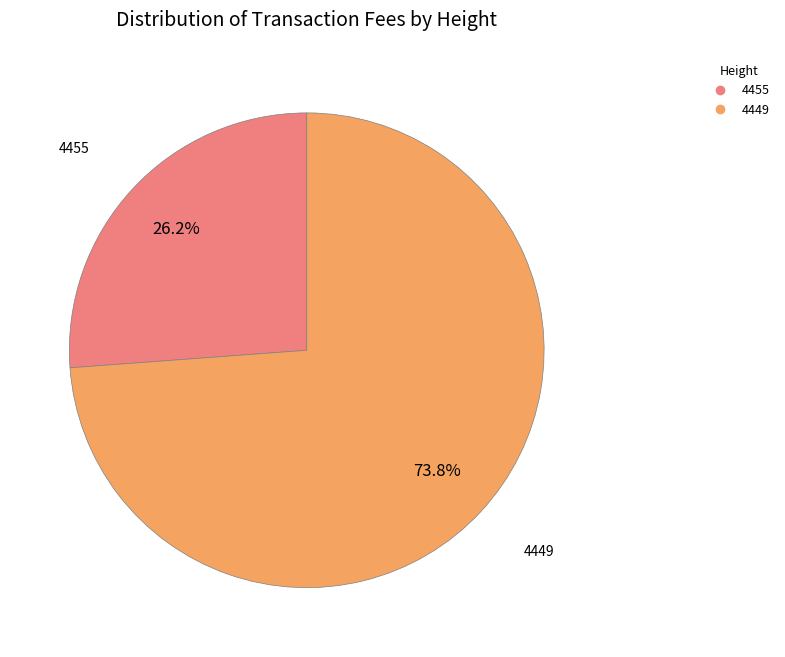

What percentage do 4455 and 4449 together represent?

100.0%